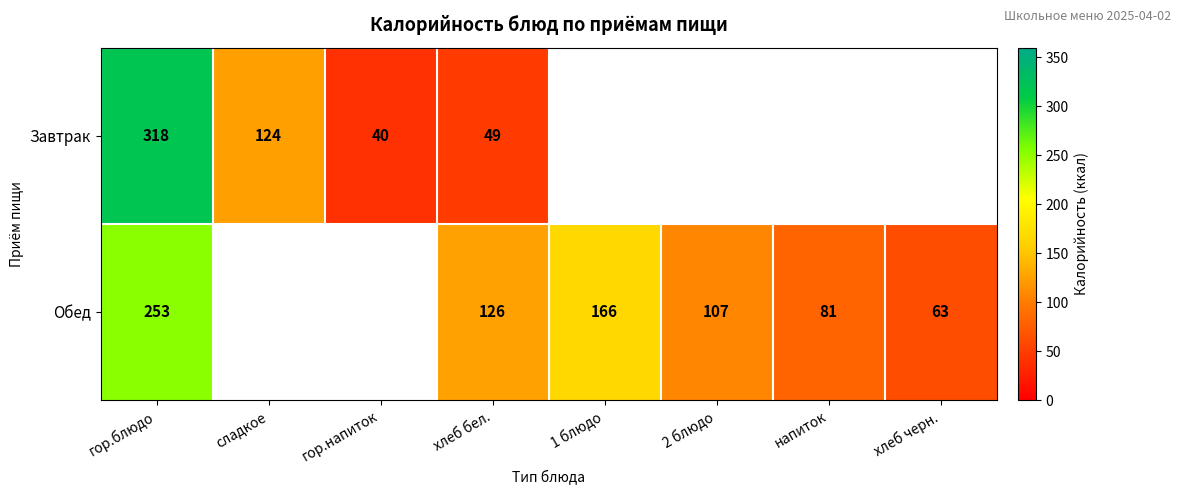

Between гор.блюдо and хлеб бел., which series saw the biggest shift?

Завтрак